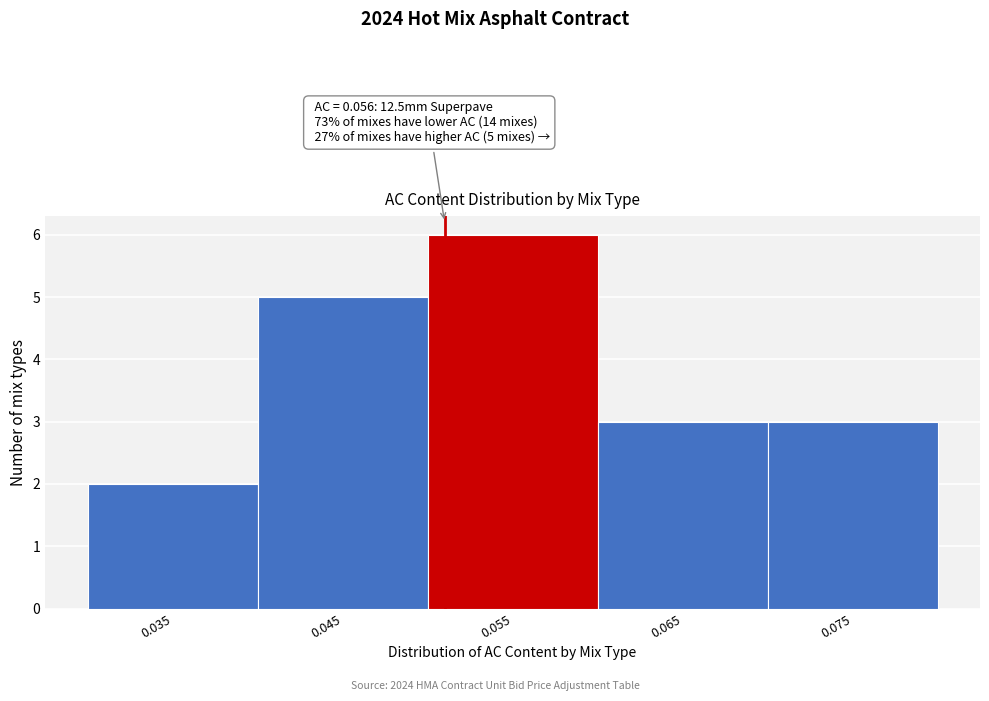

Reading left to right, extract all data points from this chart.

0.035=2	0.045=5	0.055=6	0.065=3	0.075=3